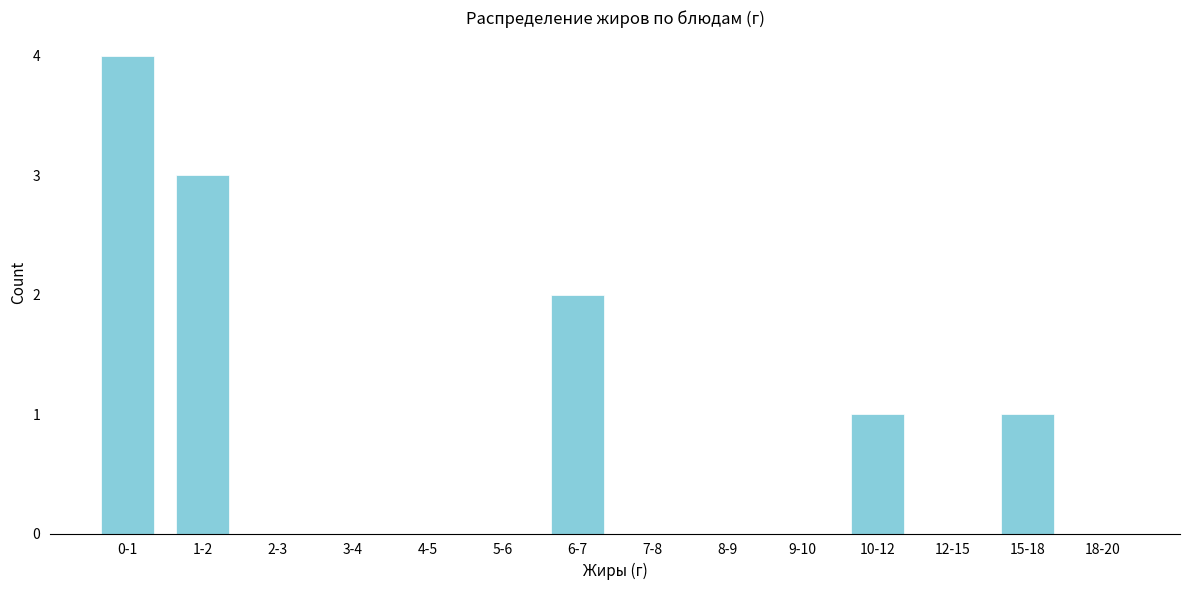

Reading right to left, extract all data points from this chart.

18-20=0	15-18=1	12-15=0	10-12=1	9-10=0	8-9=0	7-8=0	6-7=2	5-6=0	4-5=0	3-4=0	2-3=0	1-2=3	0-1=4